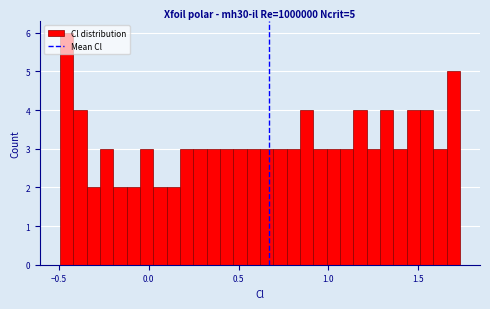

Read against the x-axis, roughly where is the centre of the tallest bar?

-0.45